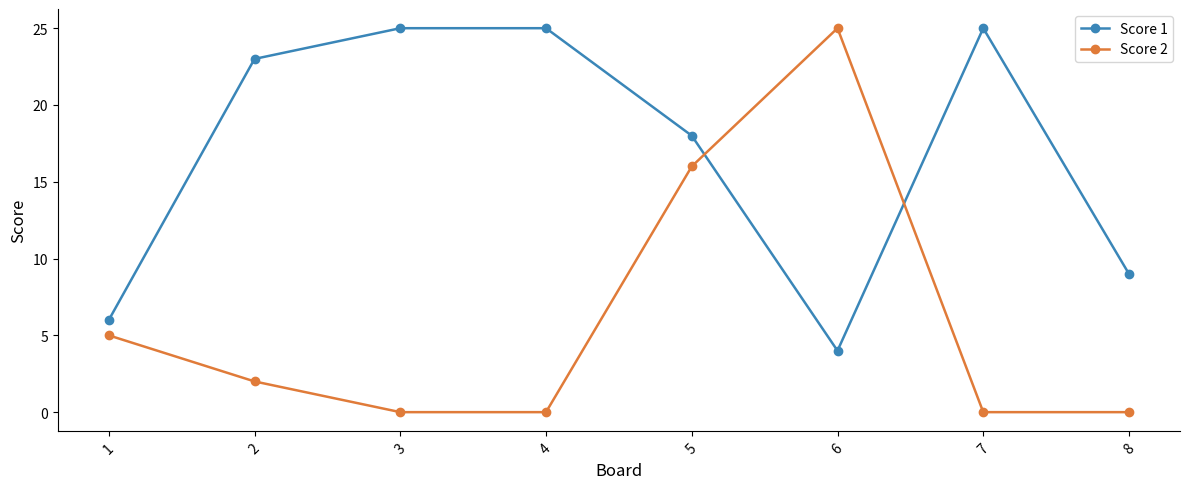

True or false: Score 1 has a value of 10 at 5.

False